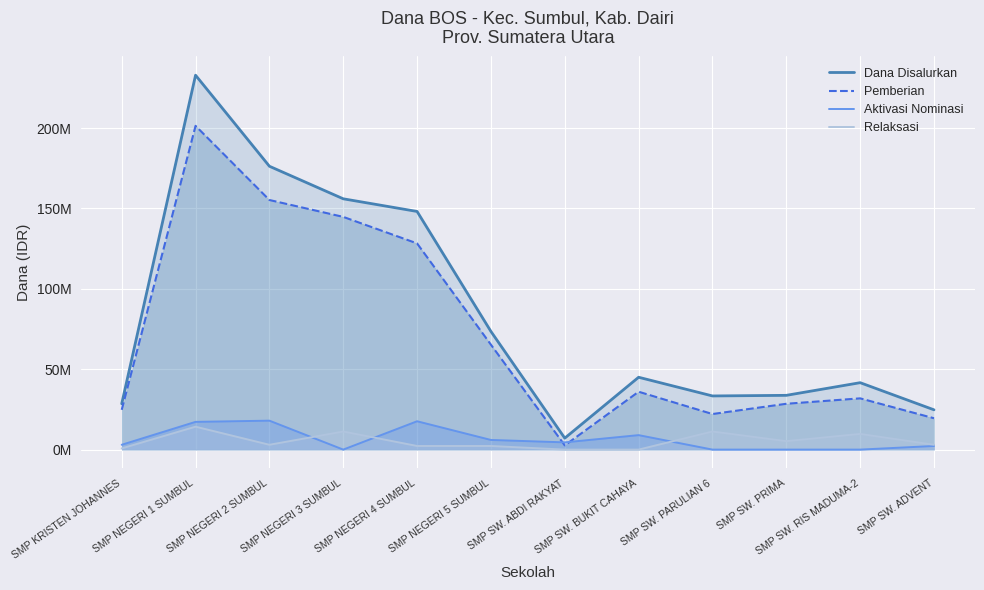

Rank the series at SMP SW. BUKIT CAHAYA from lowest to highest value.

Relaksasi (line), Aktivasi Nominasi (line), Pemberian, Dana Disalurkan (line)